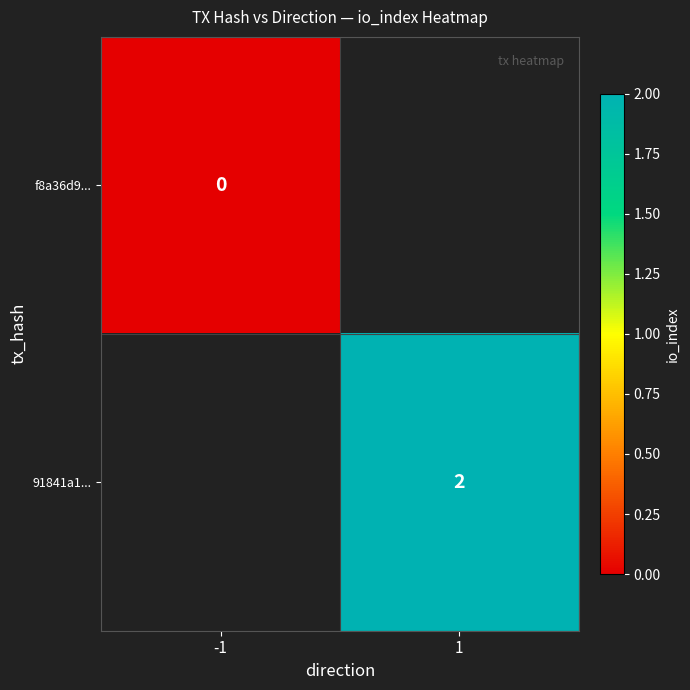

How many categories are shown in the chart?

2